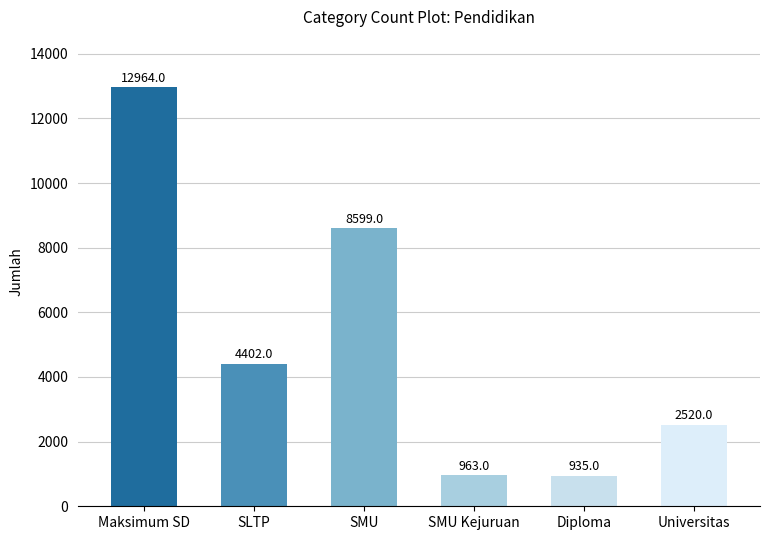

What is the minimum value shown in the chart?

935